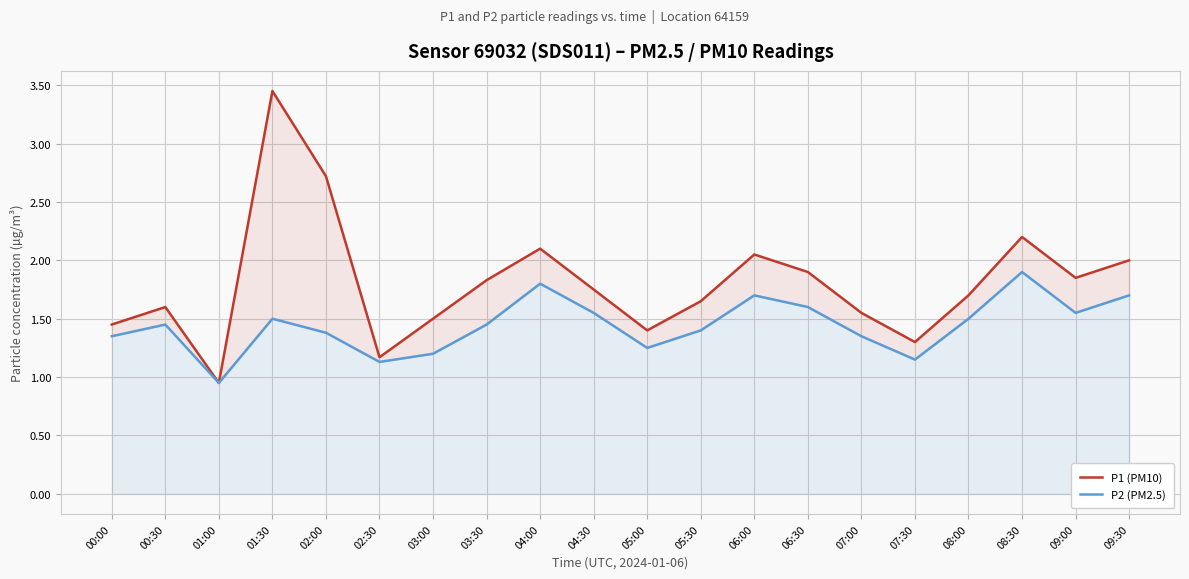

What are all the series names shown in the legend?

P1 (PM10), P2 (PM2.5)